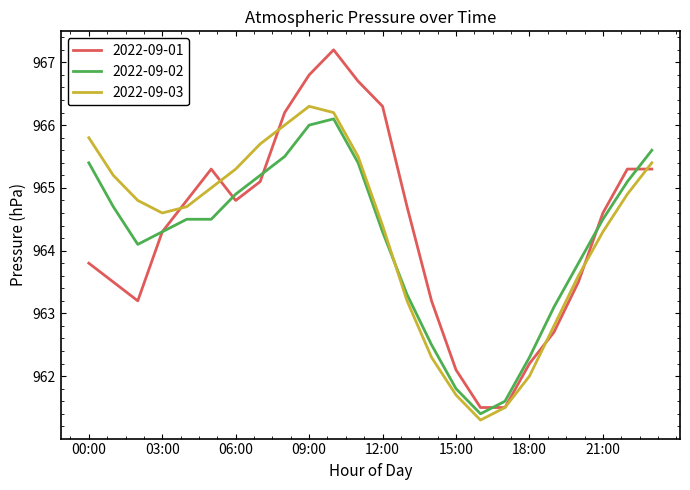

Which series has the largest range (max minus min)?

2022-09-01